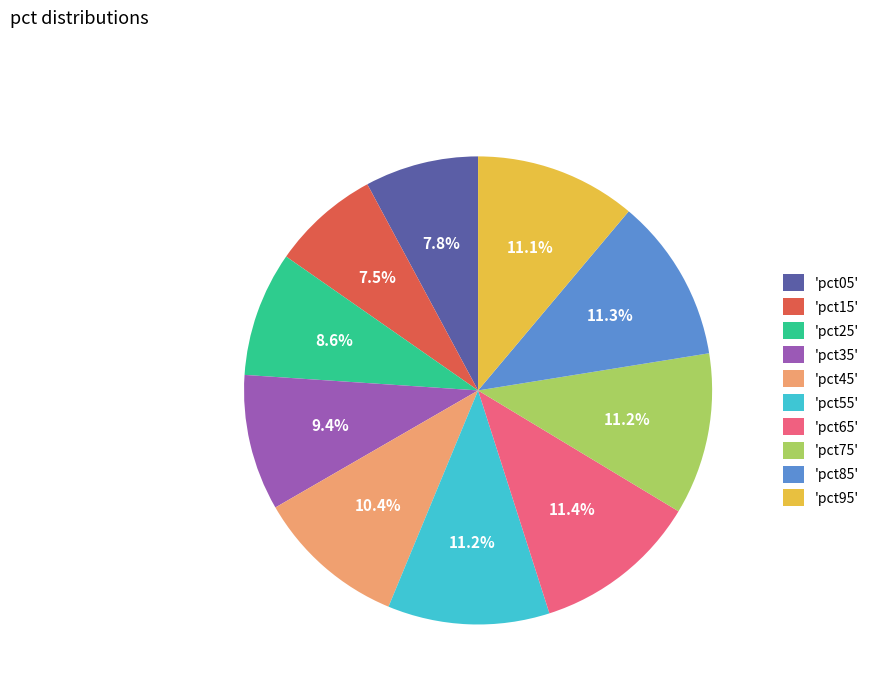

What portion of the pie excludes 'pct75'?

88.8%